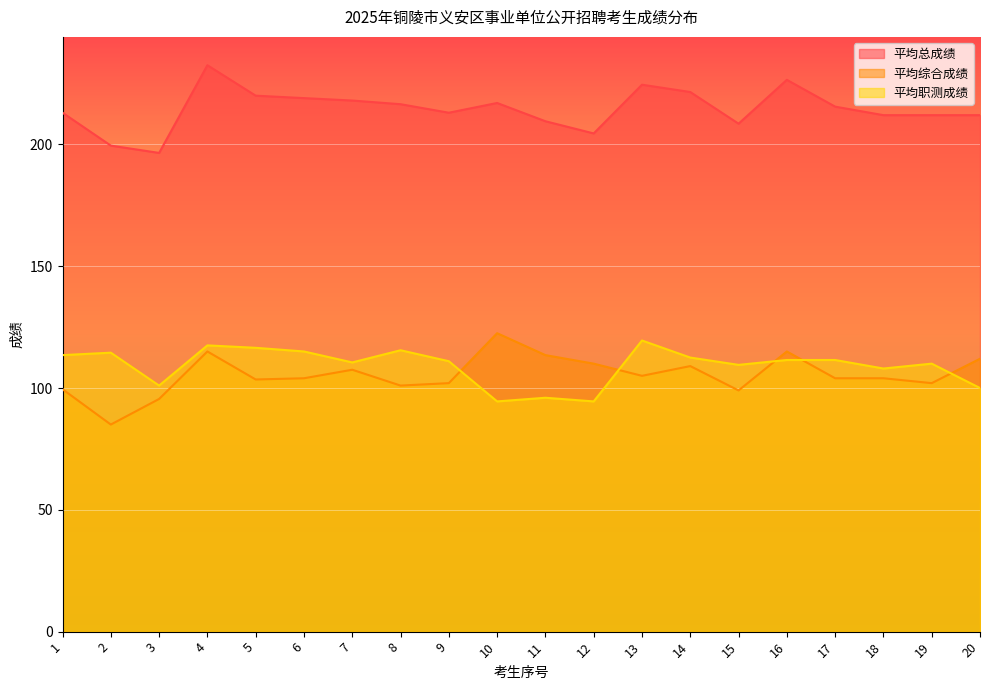

At which label does 平均综合成绩 reach its minimum?

2